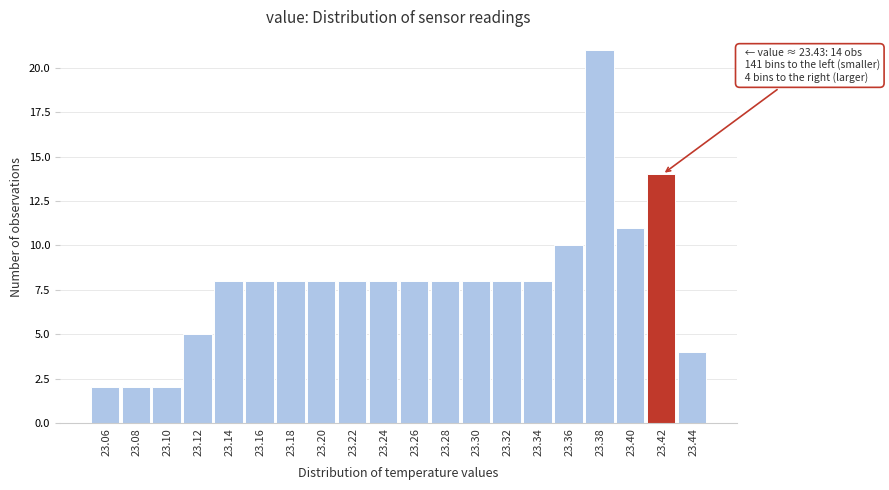

Reading left to right, list all the values displayed in this chart.

2	2	2	5	8	8	8	8	8	8	8	8	8	8	8	10	21	11	14	4